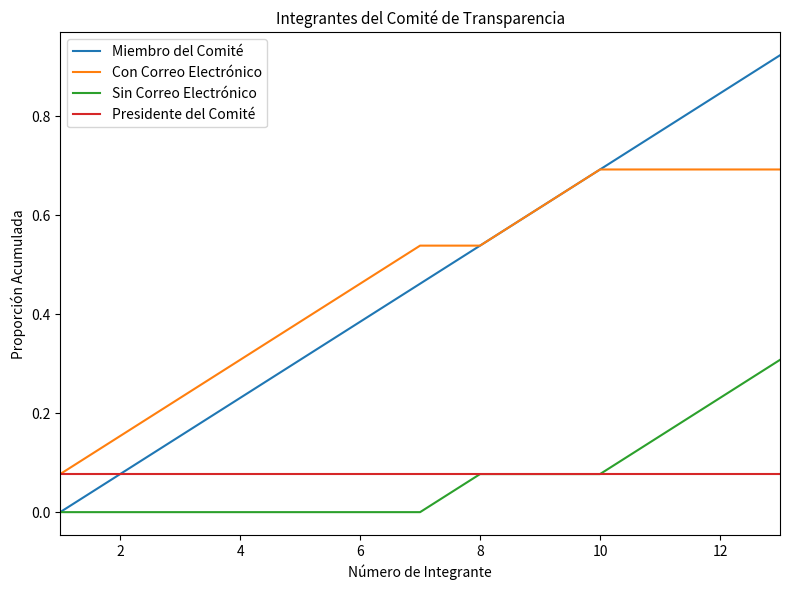

List the series in order of their peak value, lowest first.

Presidente del Comité, Sin Correo Electrónico, Con Correo Electrónico, Miembro del Comité